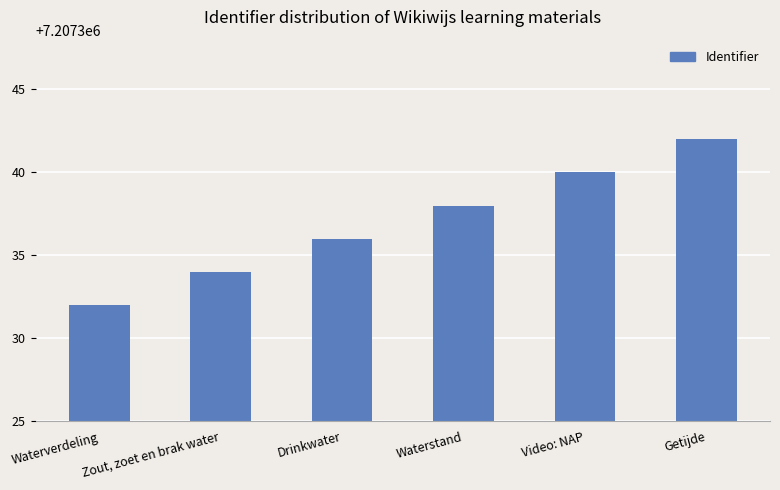

Between Drinkwater and Getijde, which is larger?

Getijde